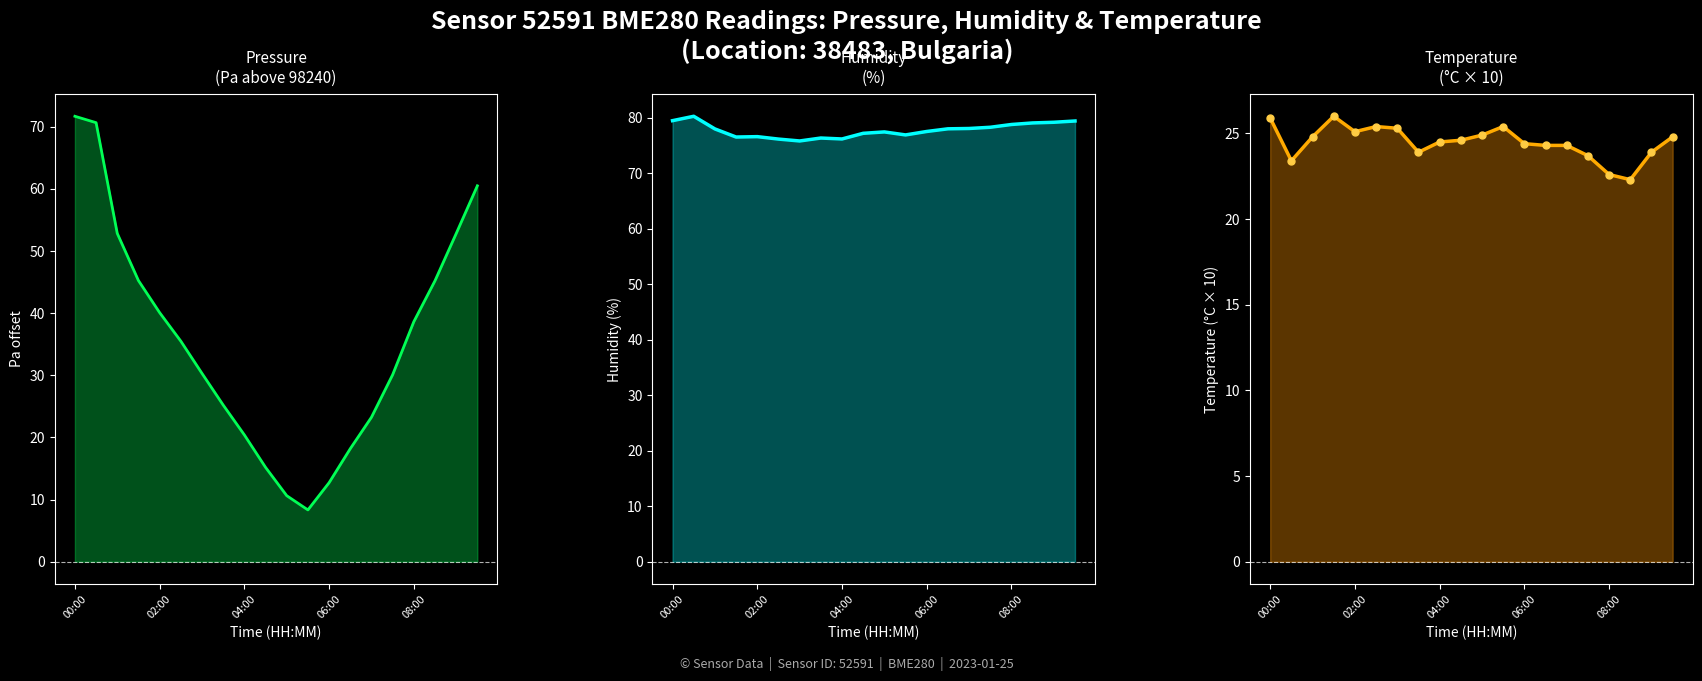

What is the difference between the second highest and second lowest values in the pressure series?

60.0